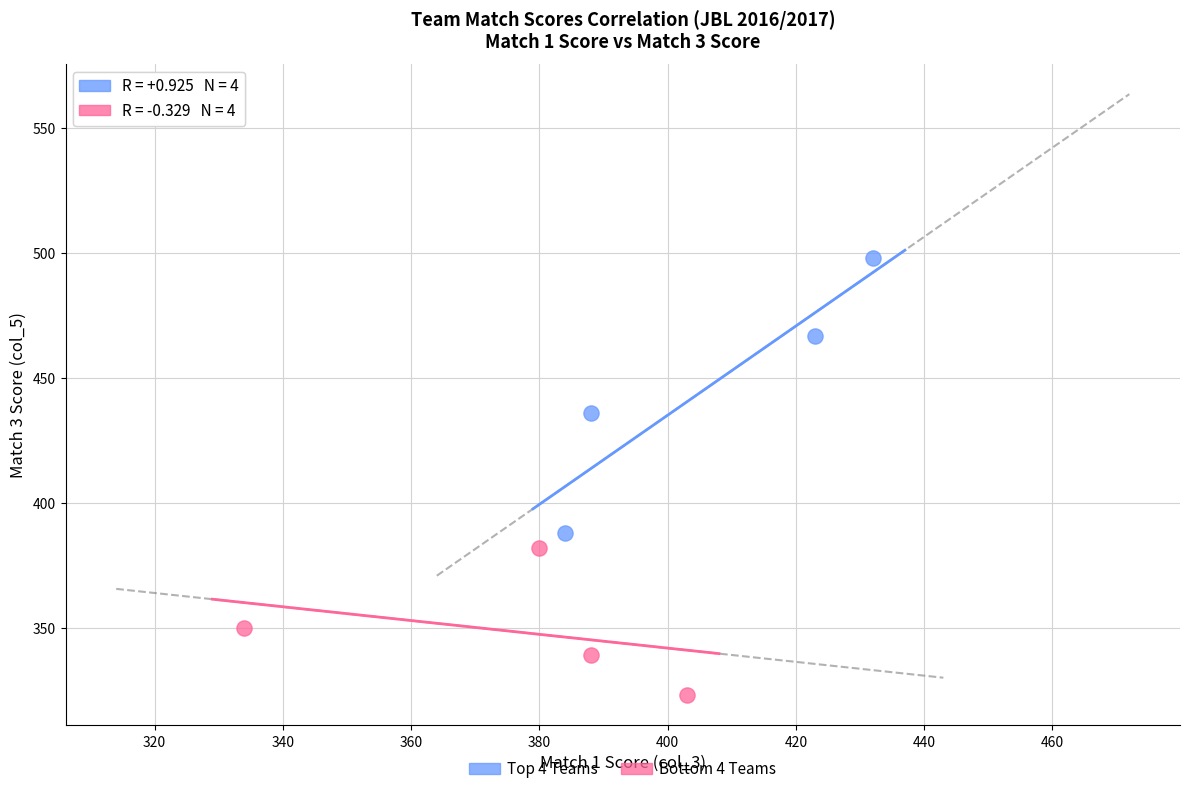

Which series contains the highest Y value?

Top 4 Teams